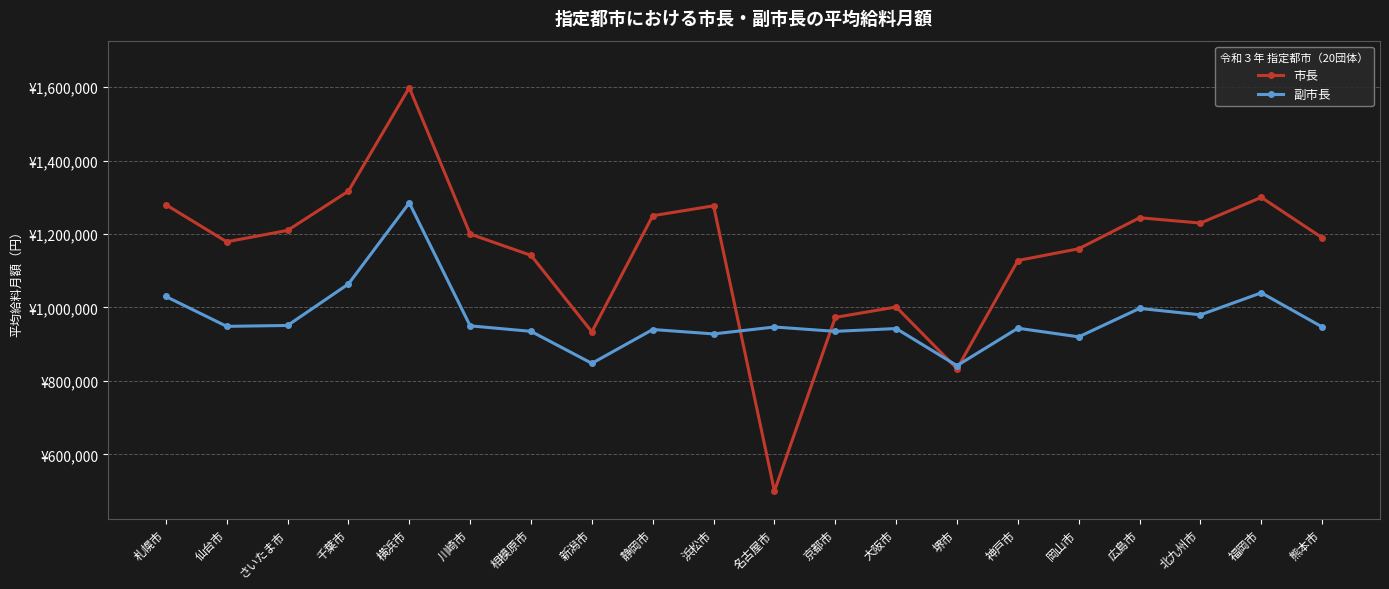

What position from the right is 新潟市?

13